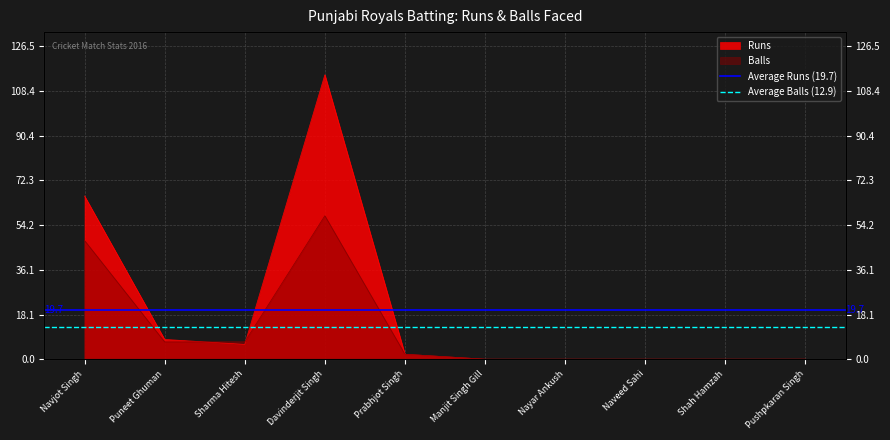

Rank the series by their average value, from highest to lowest.

Average Runs (19.7), Average Balls (12.9)